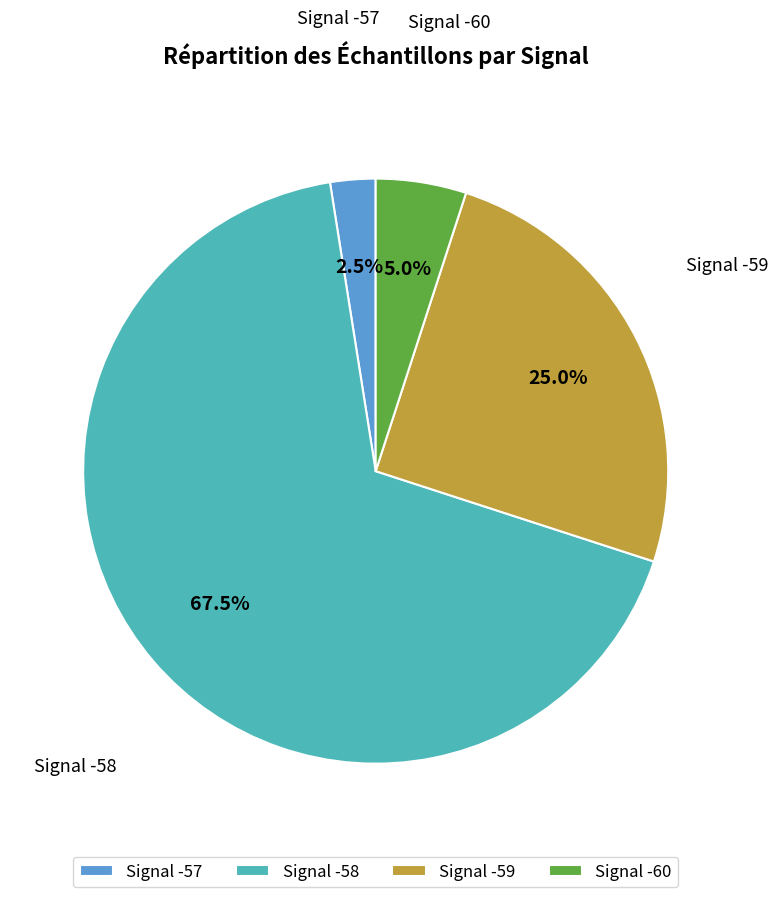

To the nearest percent, what is the average slice percentage?

25%